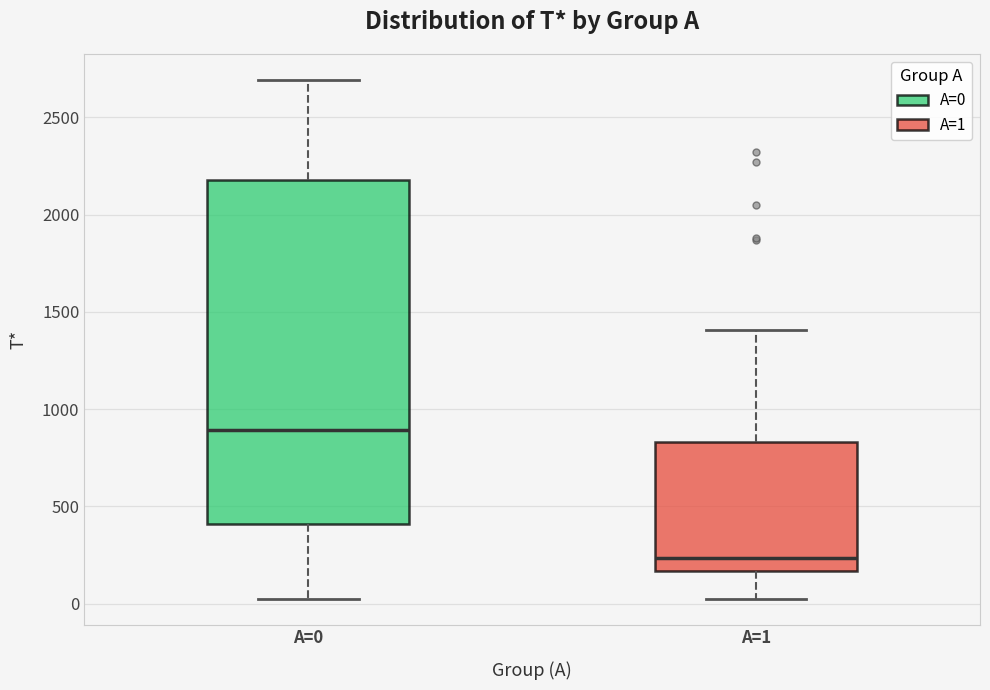

Reading left to right, read every box against the y-axis: the position of its median line, the range the box covers, and the ends of its whiskers. The values are not printed on the chart, so give them approximately, as read against the axis.

A=0: median 900, box 400 to 2200, whiskers 50 to 2700
A=1: median 250, box 150 to 850, whiskers 50 to 1400